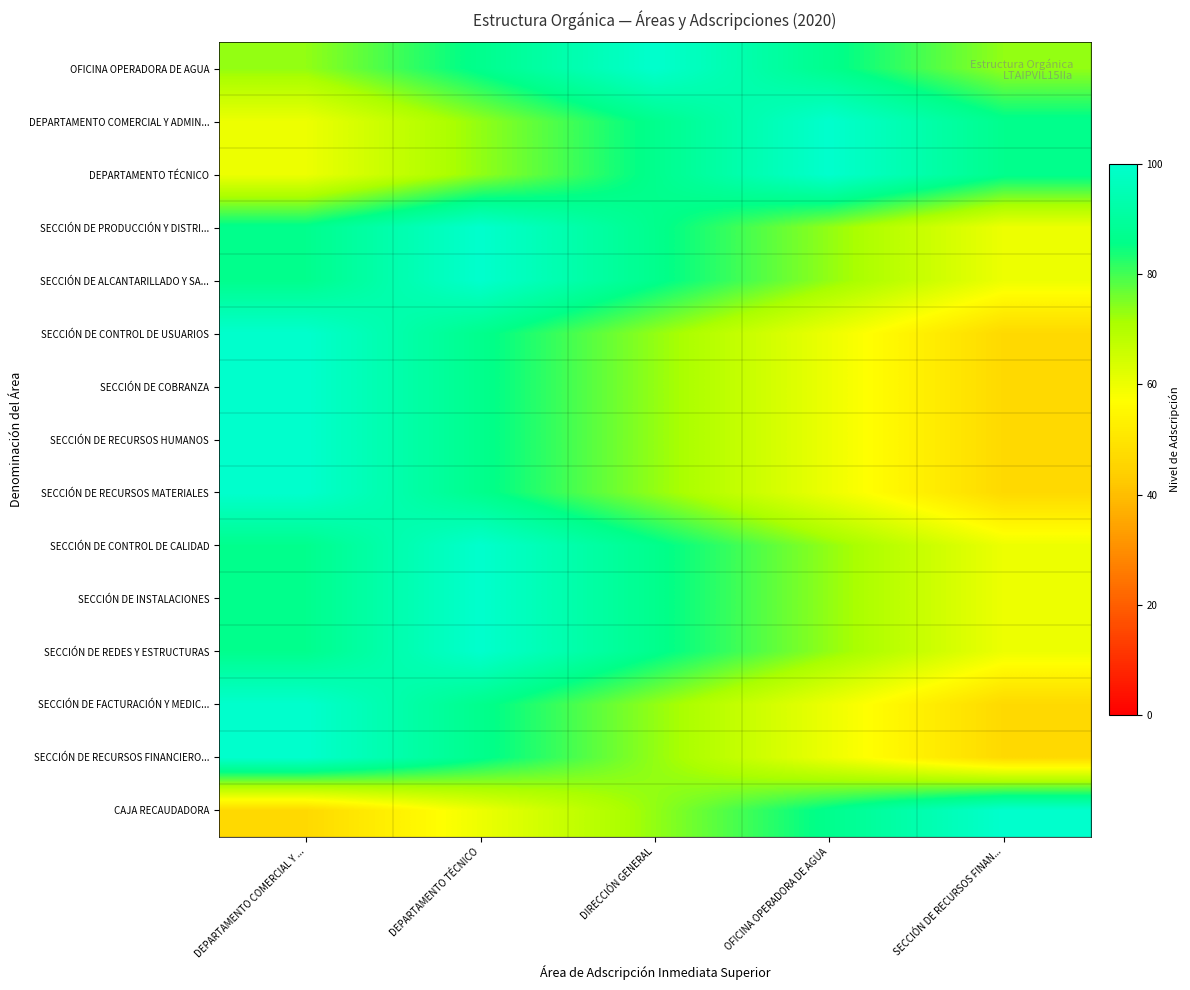

How many series are shown in this chart?

15